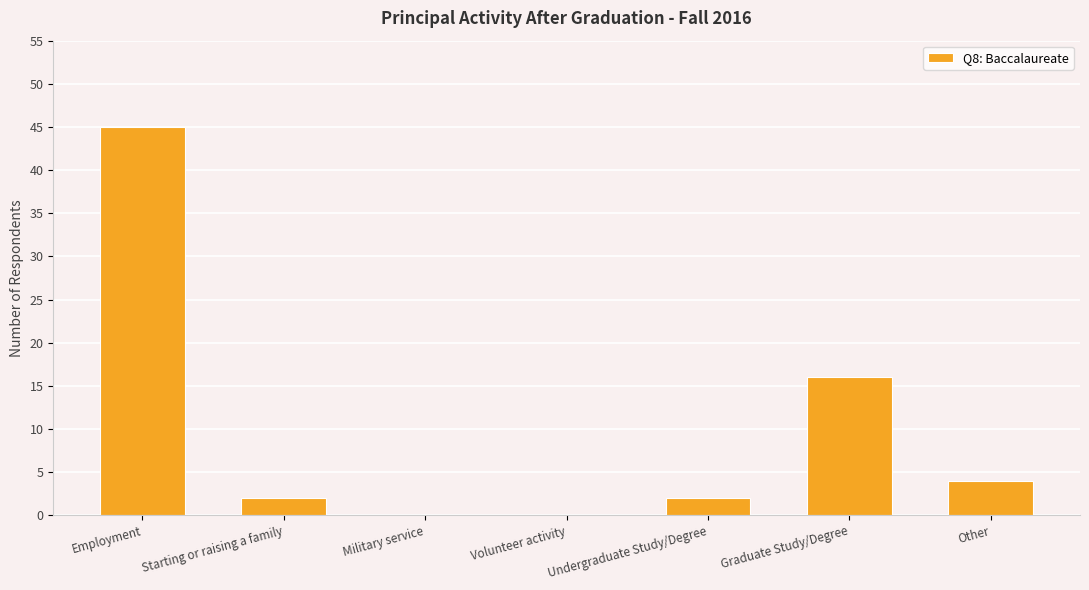

How many distinct data groups are displayed?

1